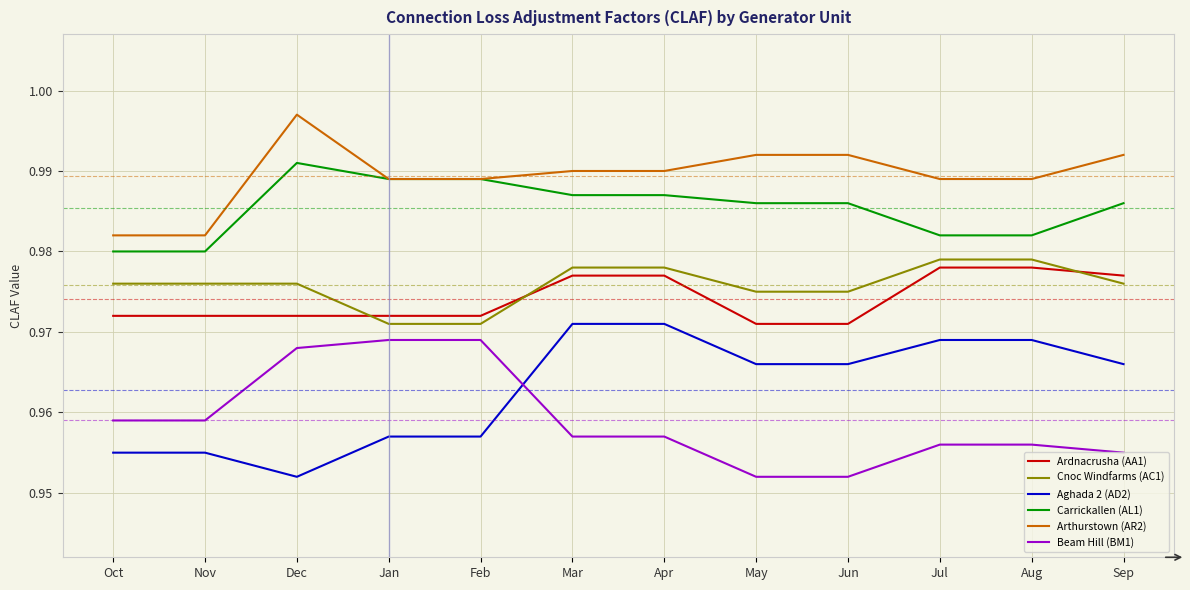

Between Nov and Mar, which series saw the biggest shift?

Aghada 2 (AD2)